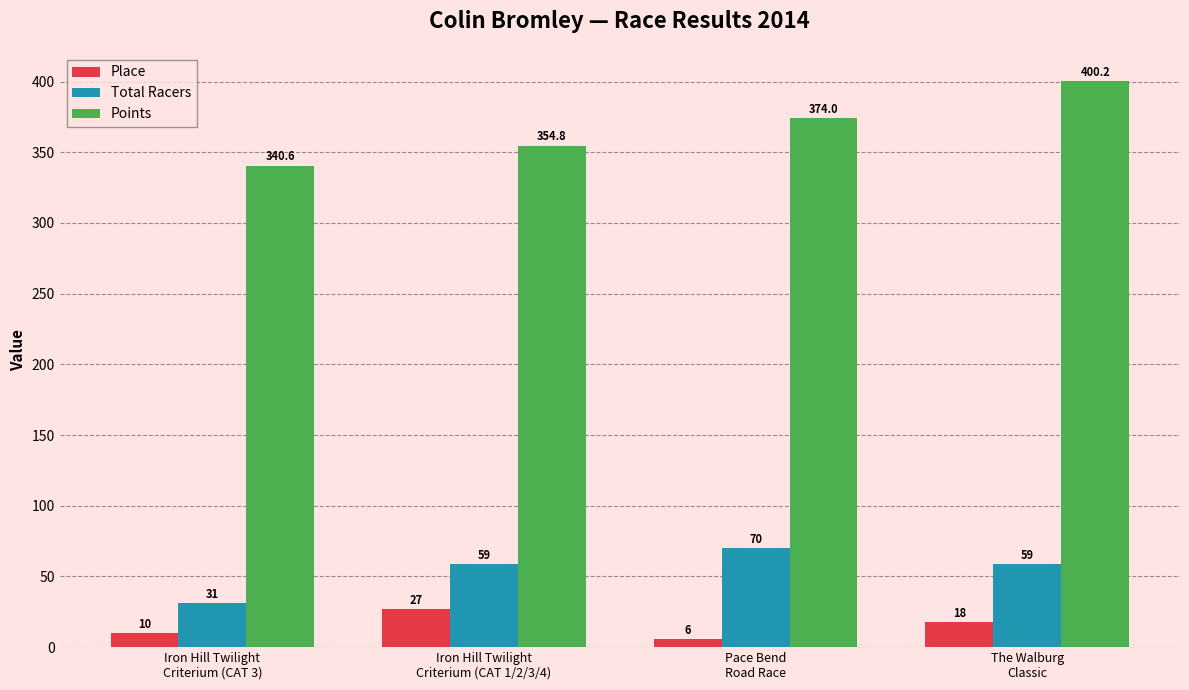

What is the minimum value for Points?

340.6